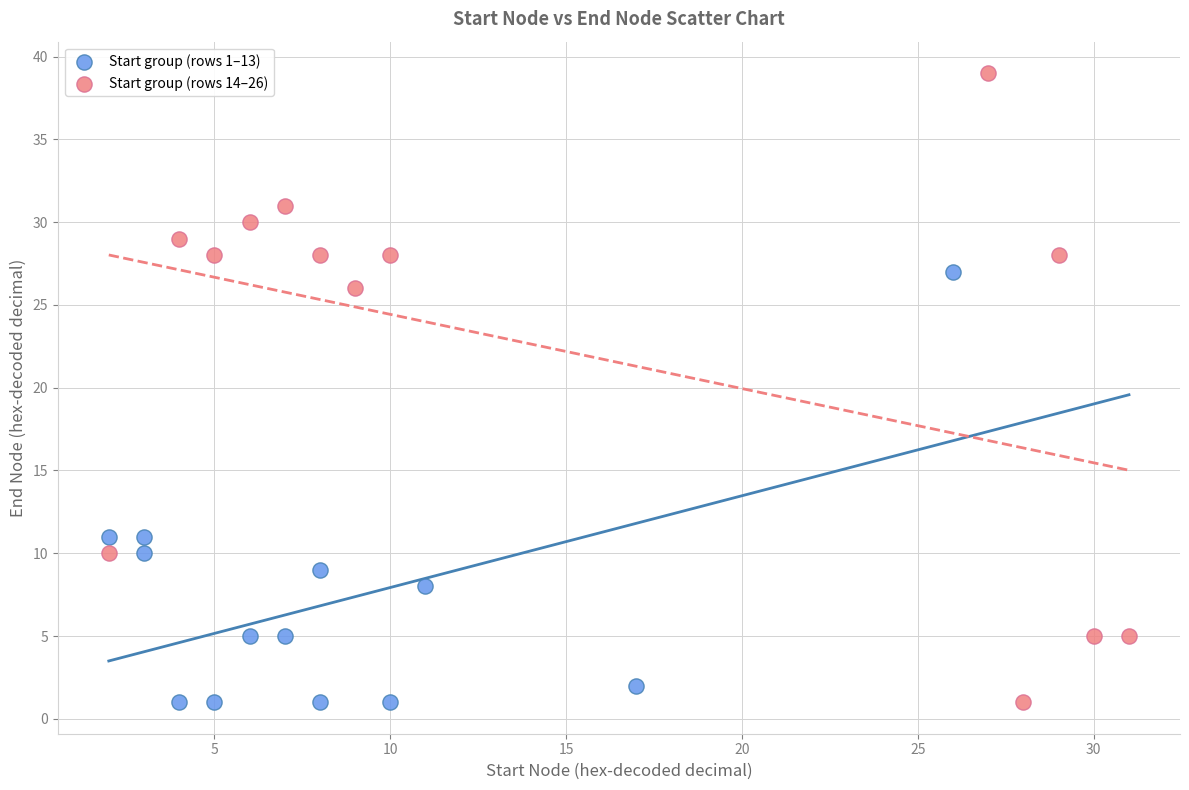

Which series contains the highest Y value?

Start group (rows 14–26)